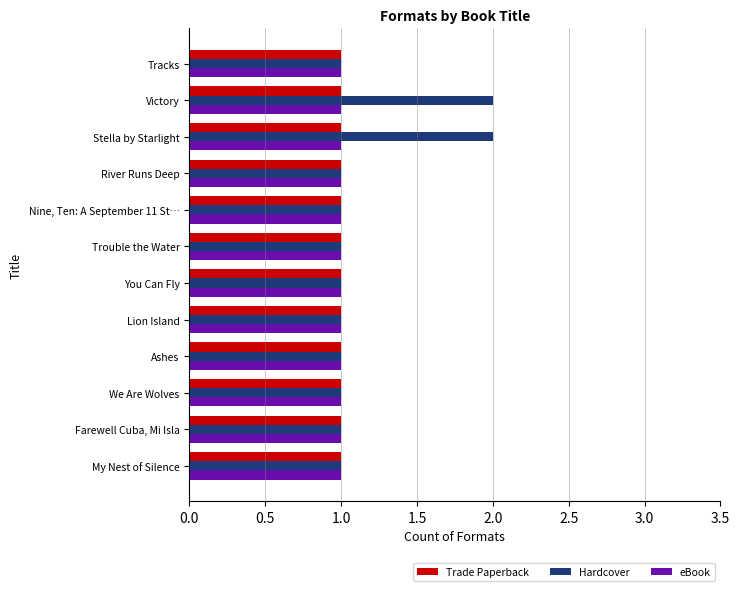

The value of Trade Paperback at River Runs Deep is 0. True or false?

False